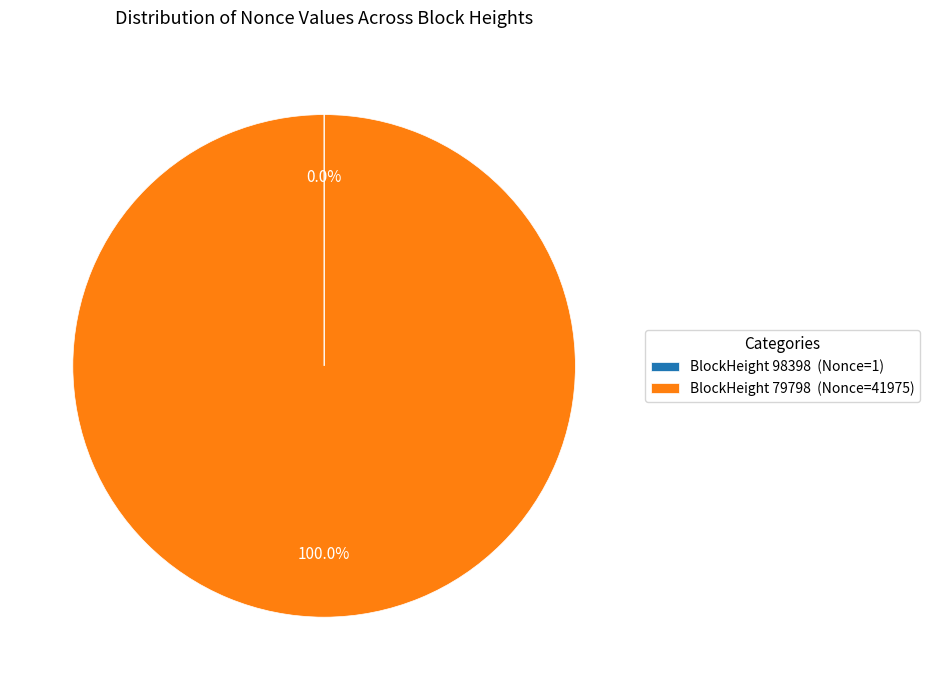

What is the largest slice in the pie chart?

BlockHeight 79798 (Nonce=41975)